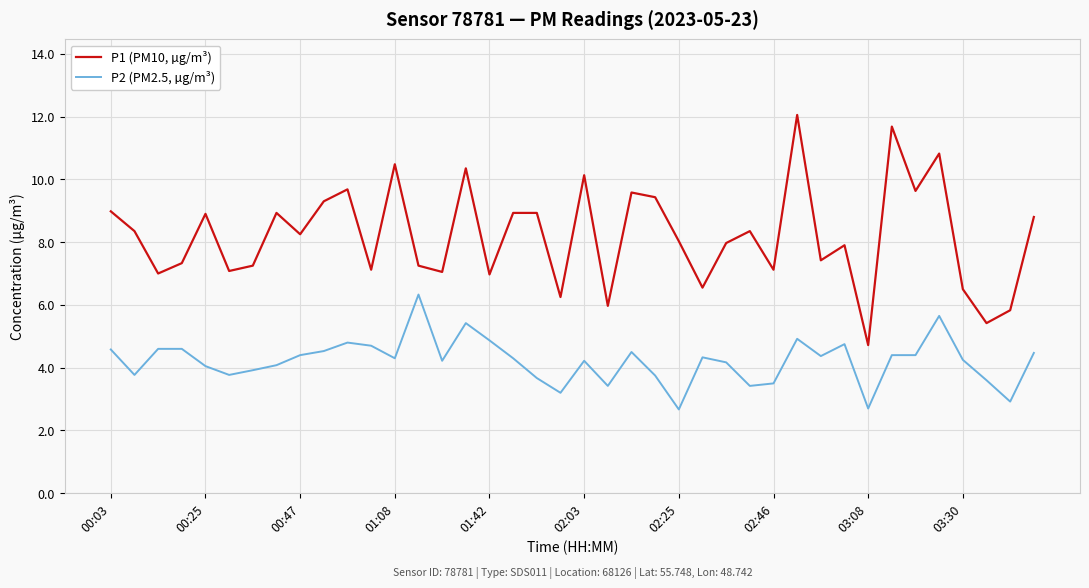

List the series in order of their peak value, highest first.

P1 (PM10, µg/m³), P2 (PM2.5, µg/m³)